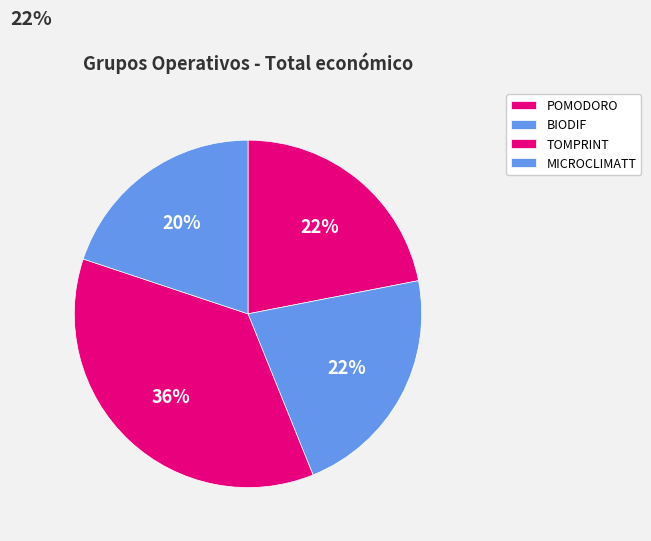

Count the number of slices in the pie.

4